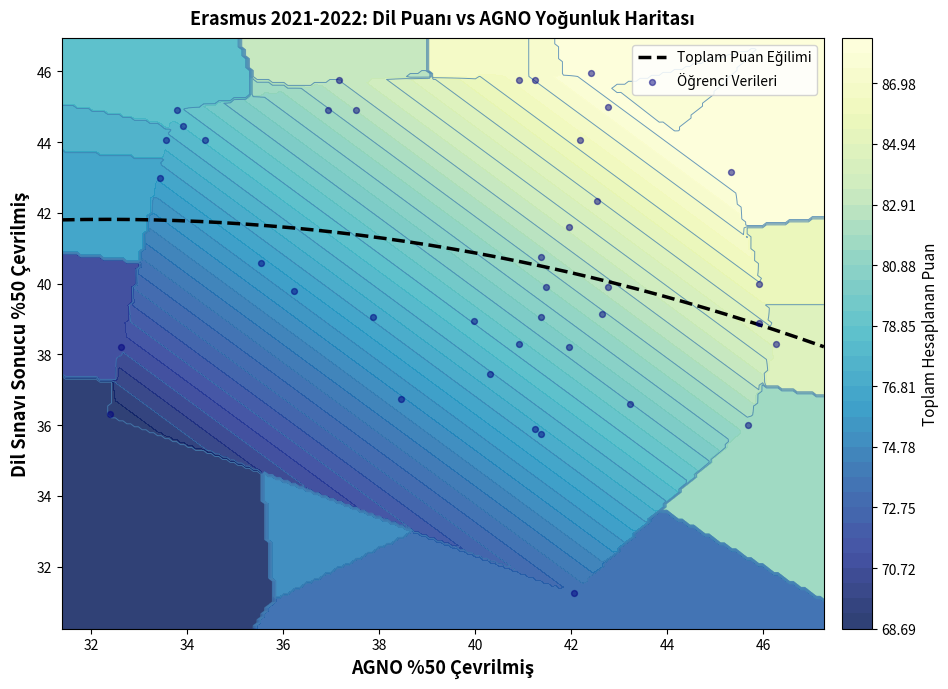

What is the average value of the AGNO series?

39.9